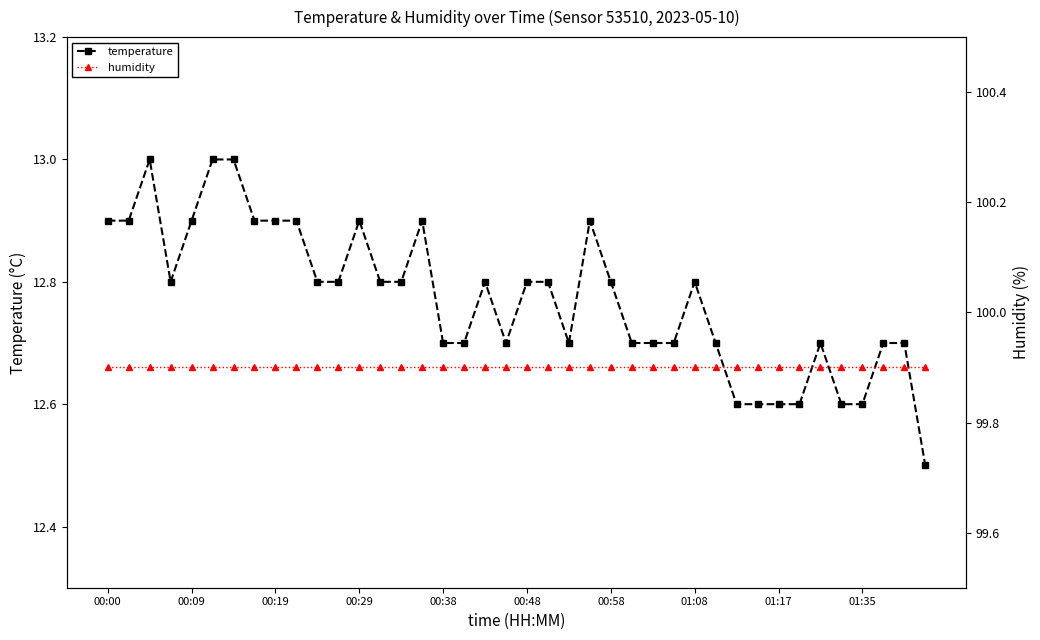

Which series has the largest range (max minus min)?

temperature